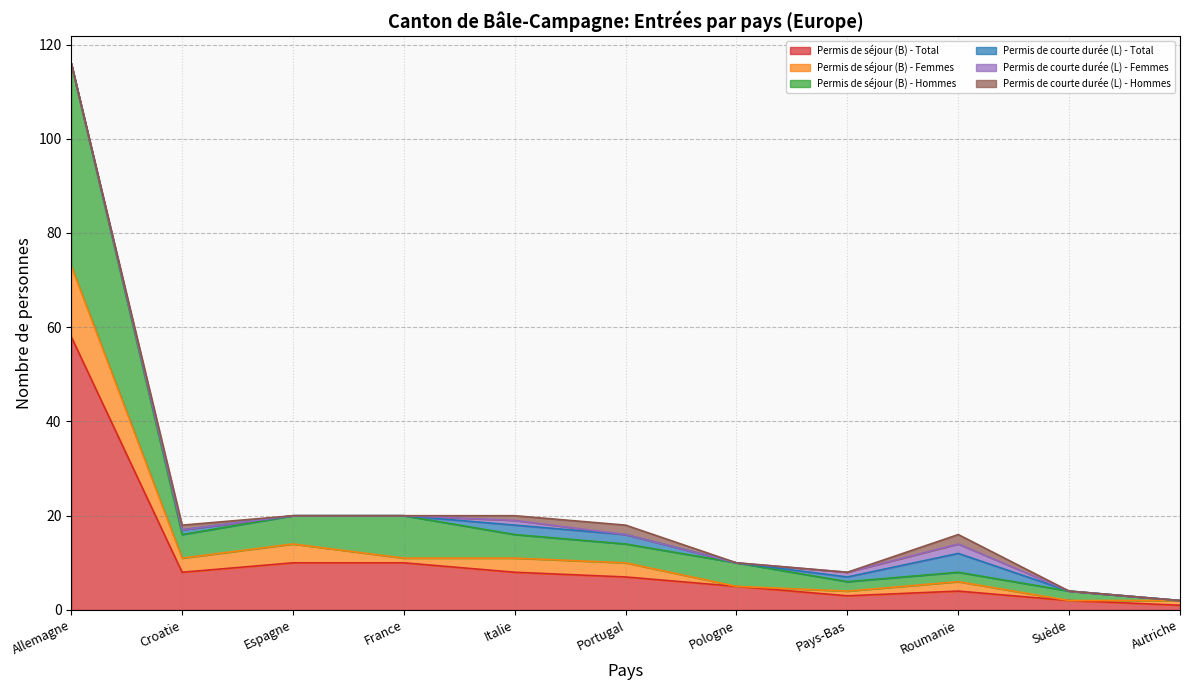

Which series has the largest range (max minus min)?

Permis de séjour (B) - Hommes